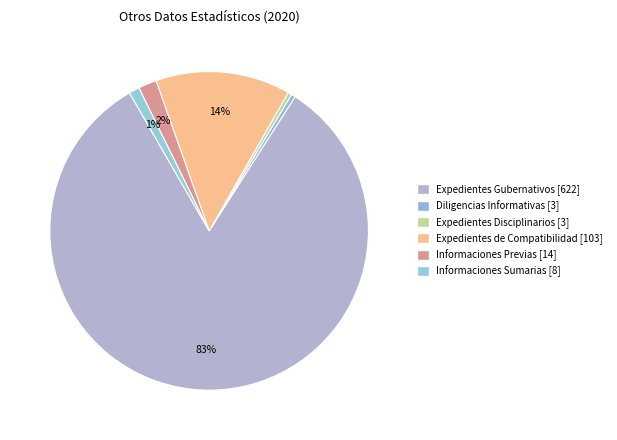

Is it true that Informaciones Sumarias is 1% of the pie?

True